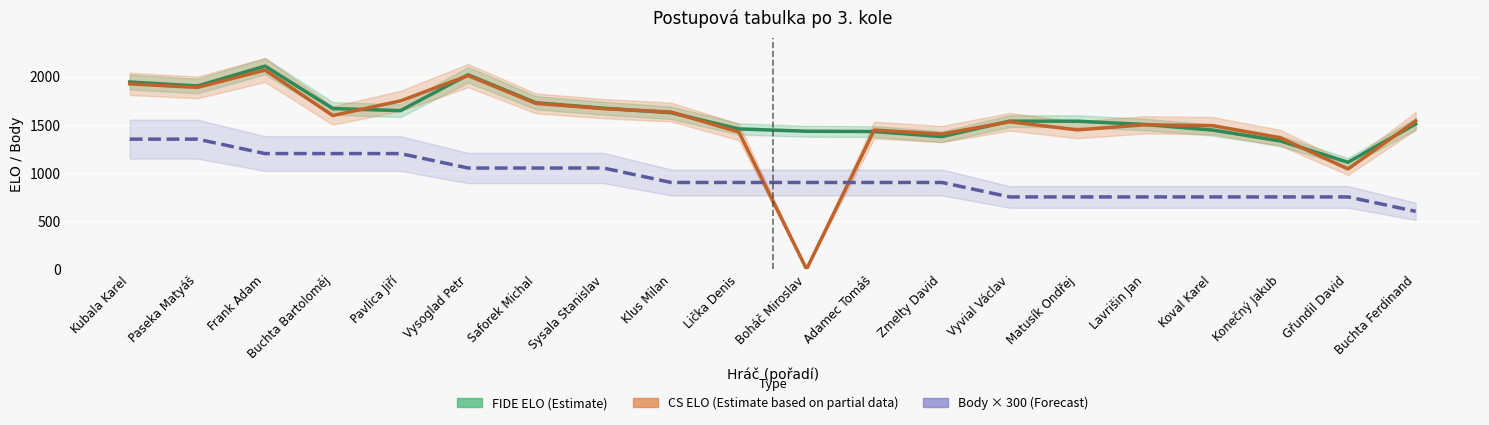

True or false: Body × 300 (Forecast) and FIDE ELO (Estimate) cross at least once.

False